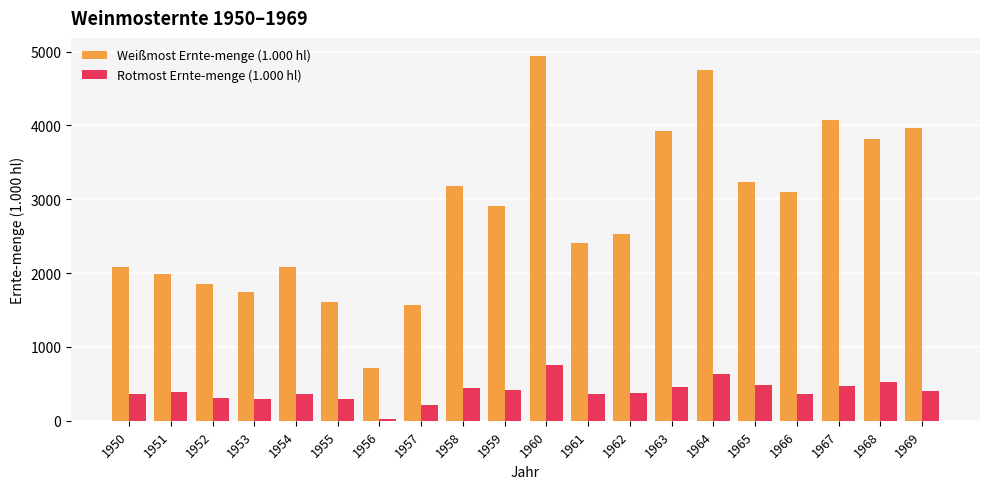

What is the average value of the Weißmost Ernte-menge (1.000 hl) series?

2824